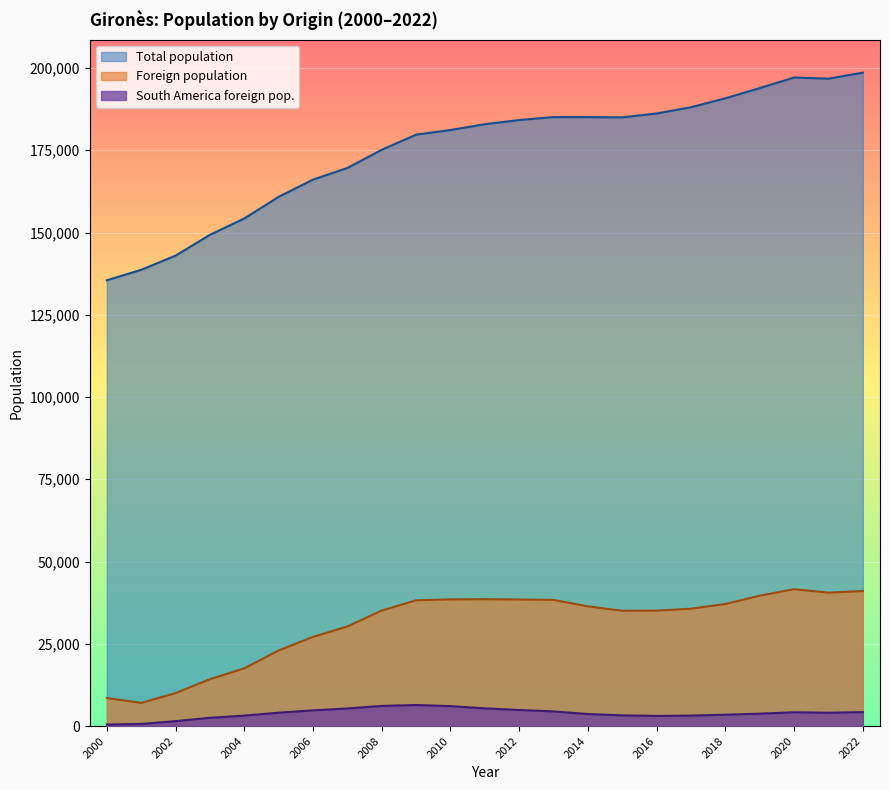

What is the greatest value displayed?

198582